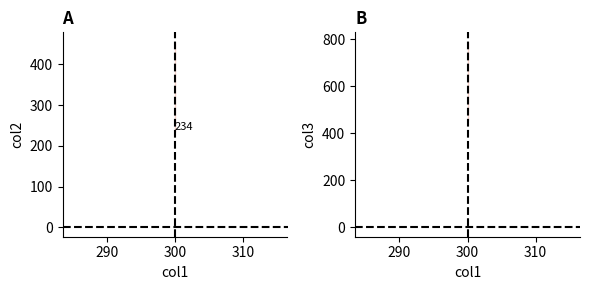

The value of col3 at 300 is 221. True or false?

False